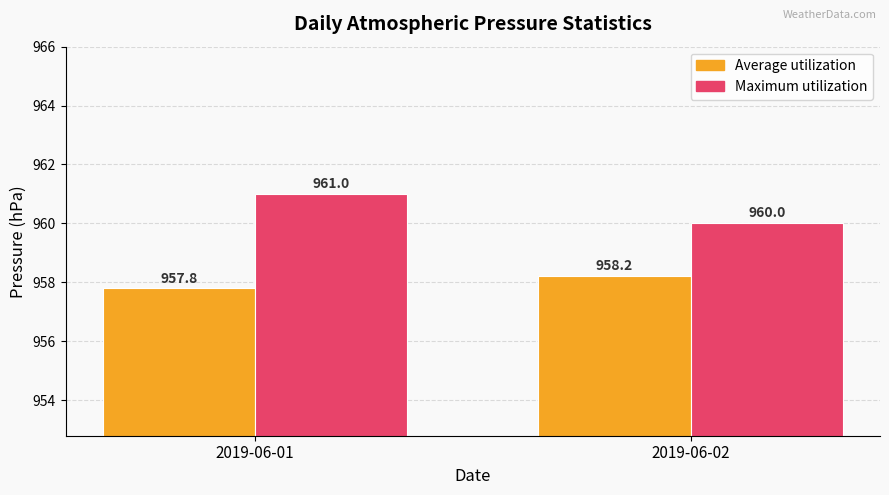

What is the total value across all series at 2019-06-02?

1918.2